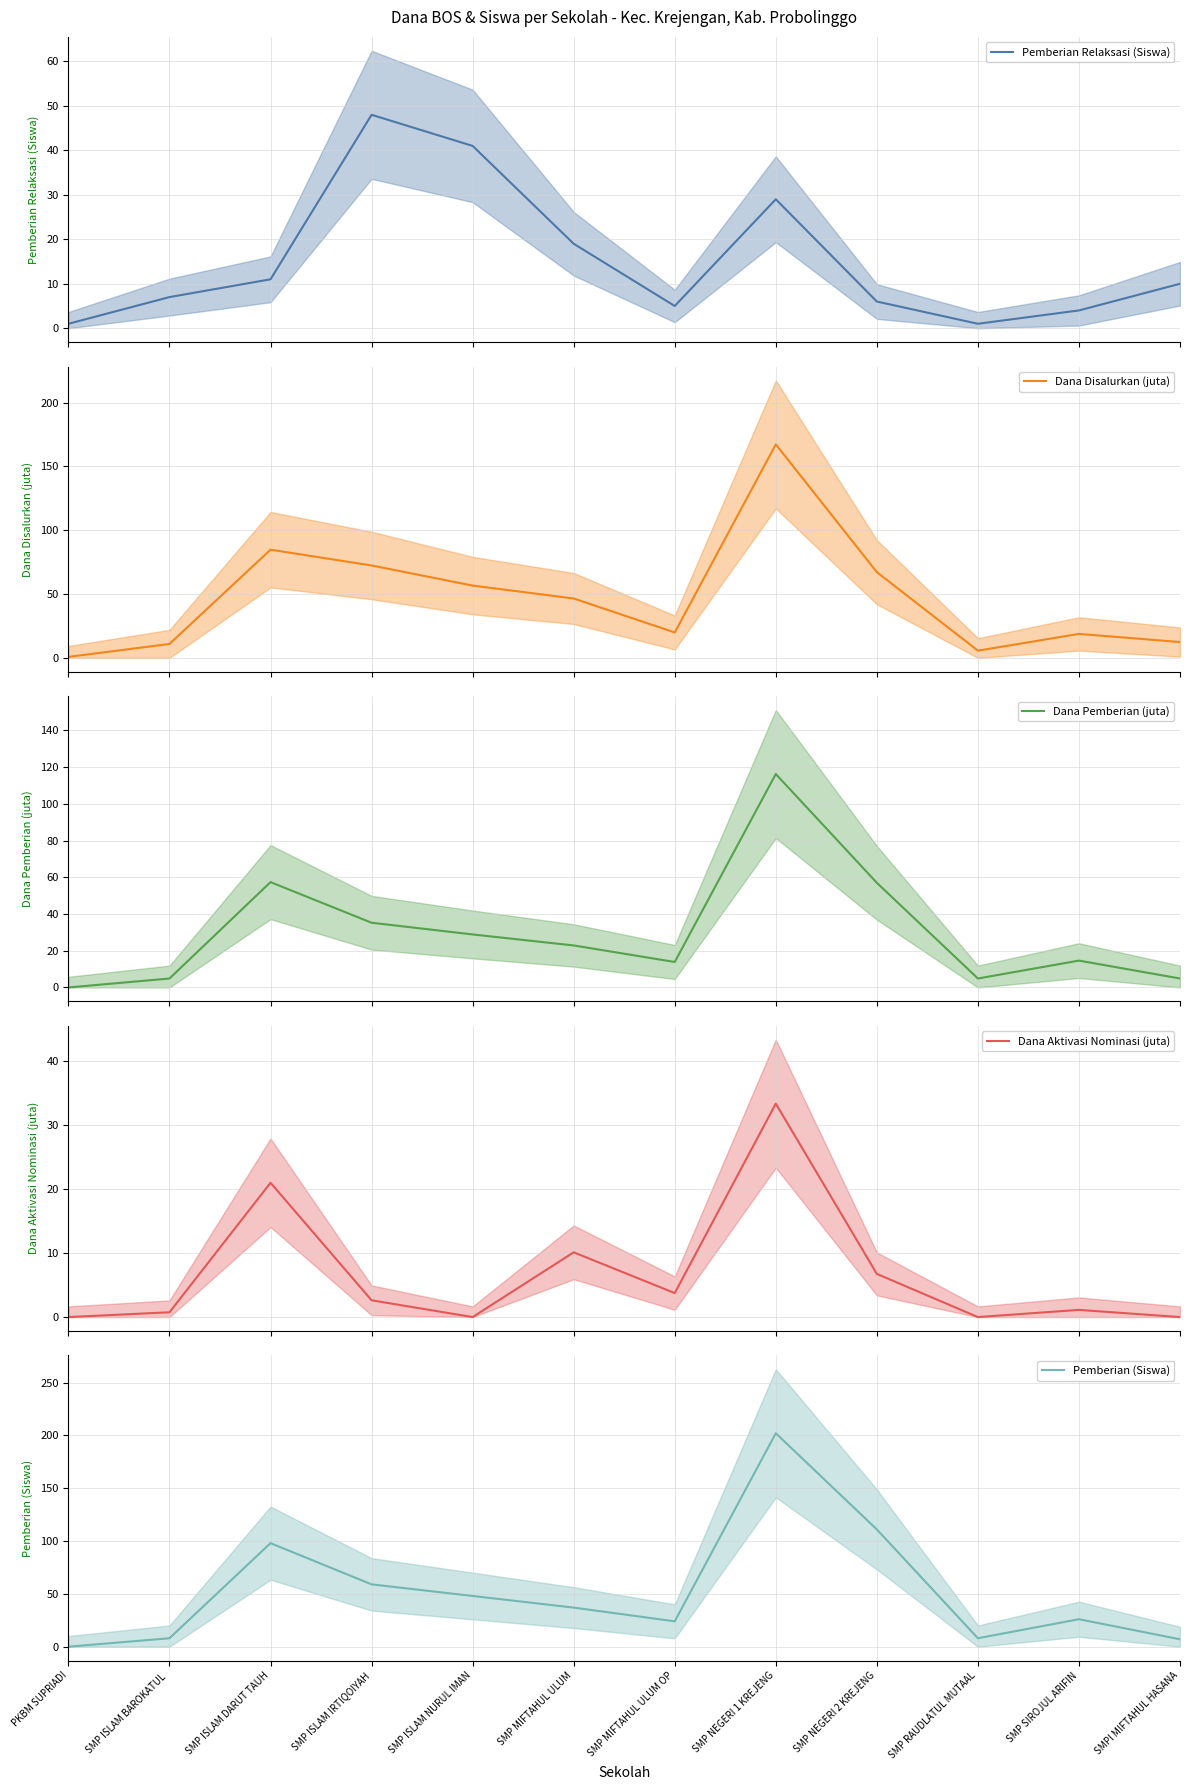

How many data points does each series have?

12